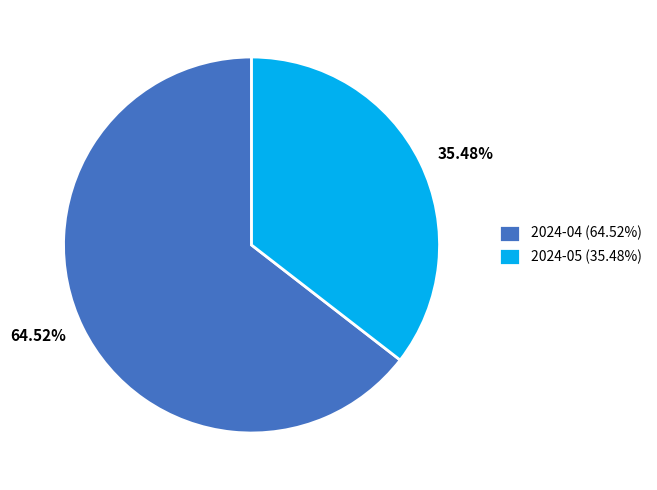

To the nearest percent, what is the combined percentage of 2024-05 and 2024-04?

100%